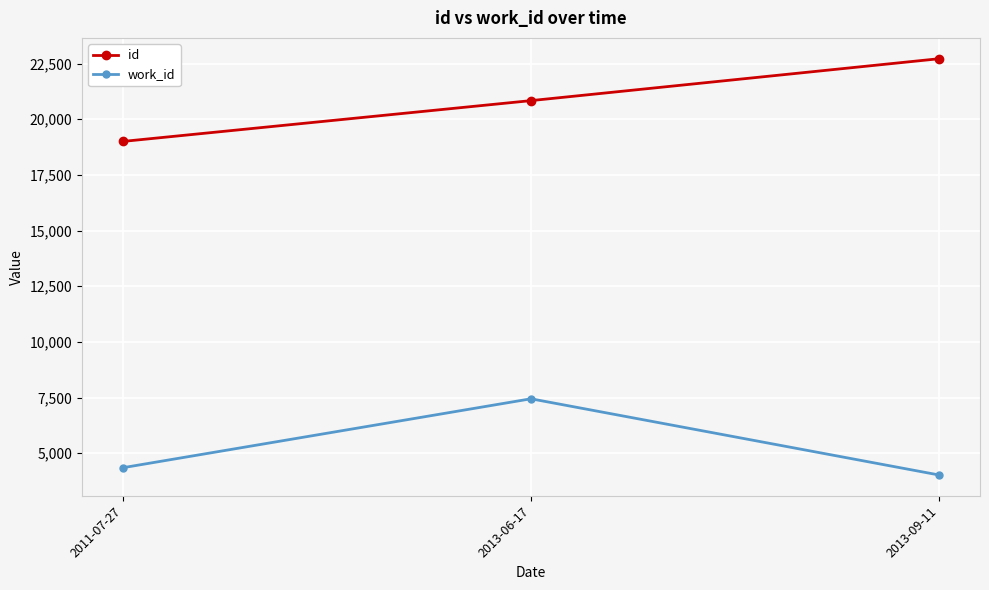

Reading left to right, list all the values displayed in this chart.

id: 19002	20835	22717
work_id: 4351	7447	4024